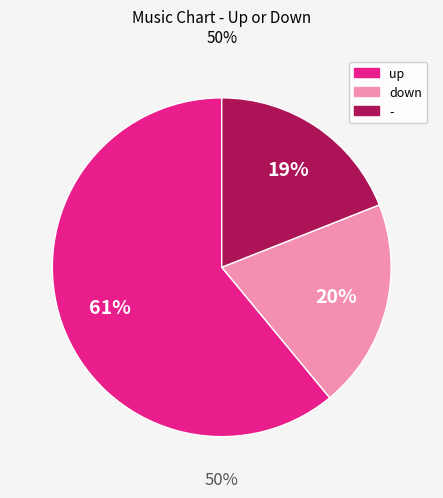

Is there a majority slice in this chart?

Yes